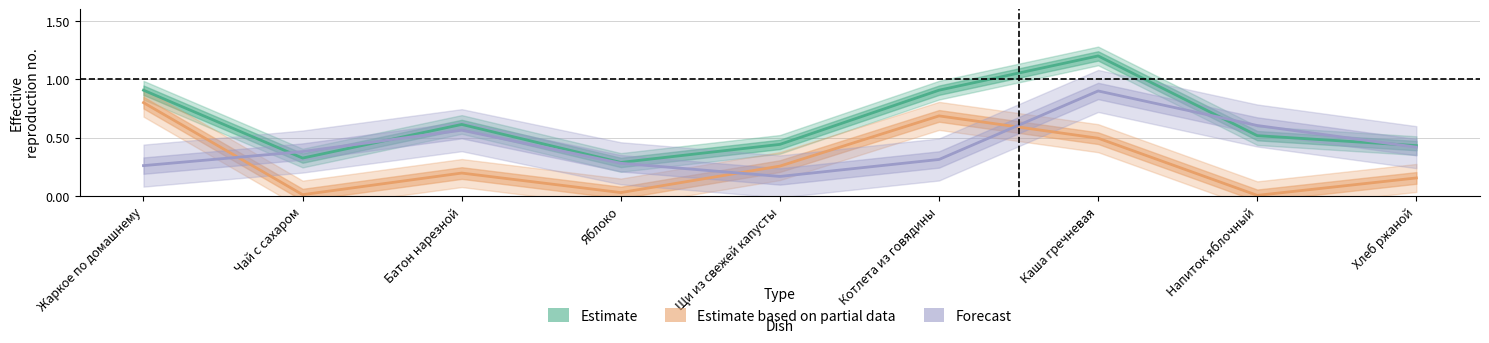

The Калорийность (Estimate) series shows 0.3 at Хлеб ржаной. True or false?

False